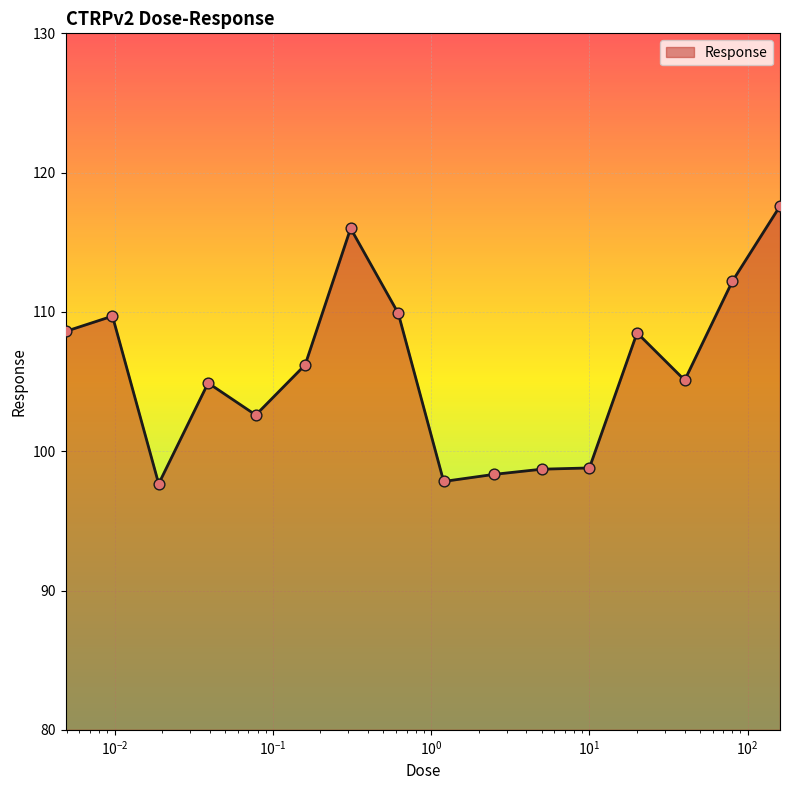

What is the difference between the maximum and minimum values?

19.9